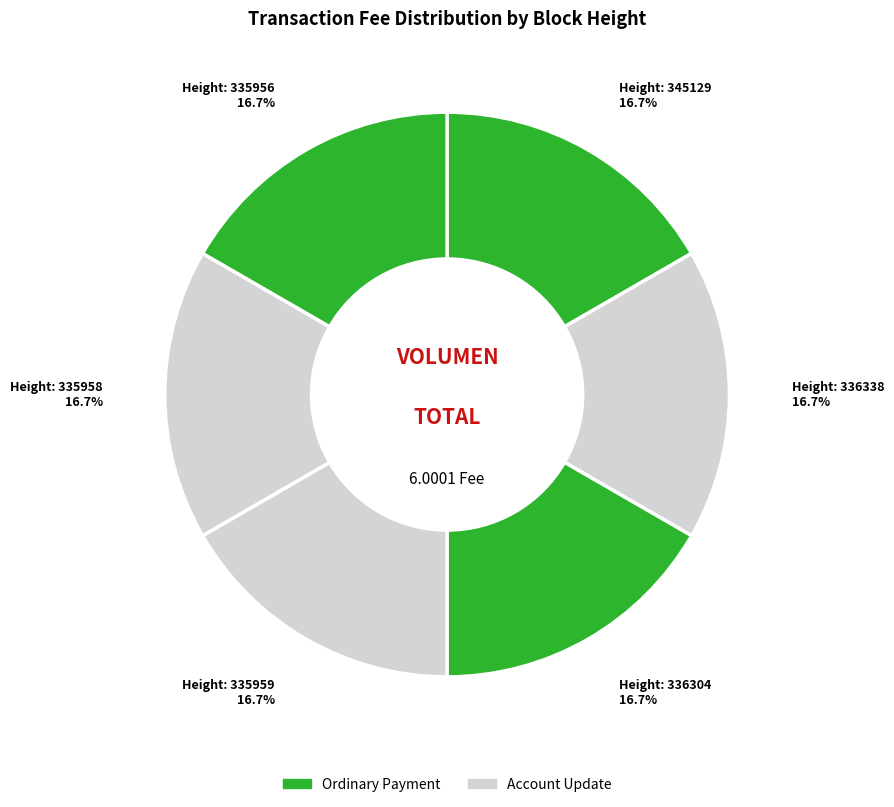

How many slices are in this pie chart?

6